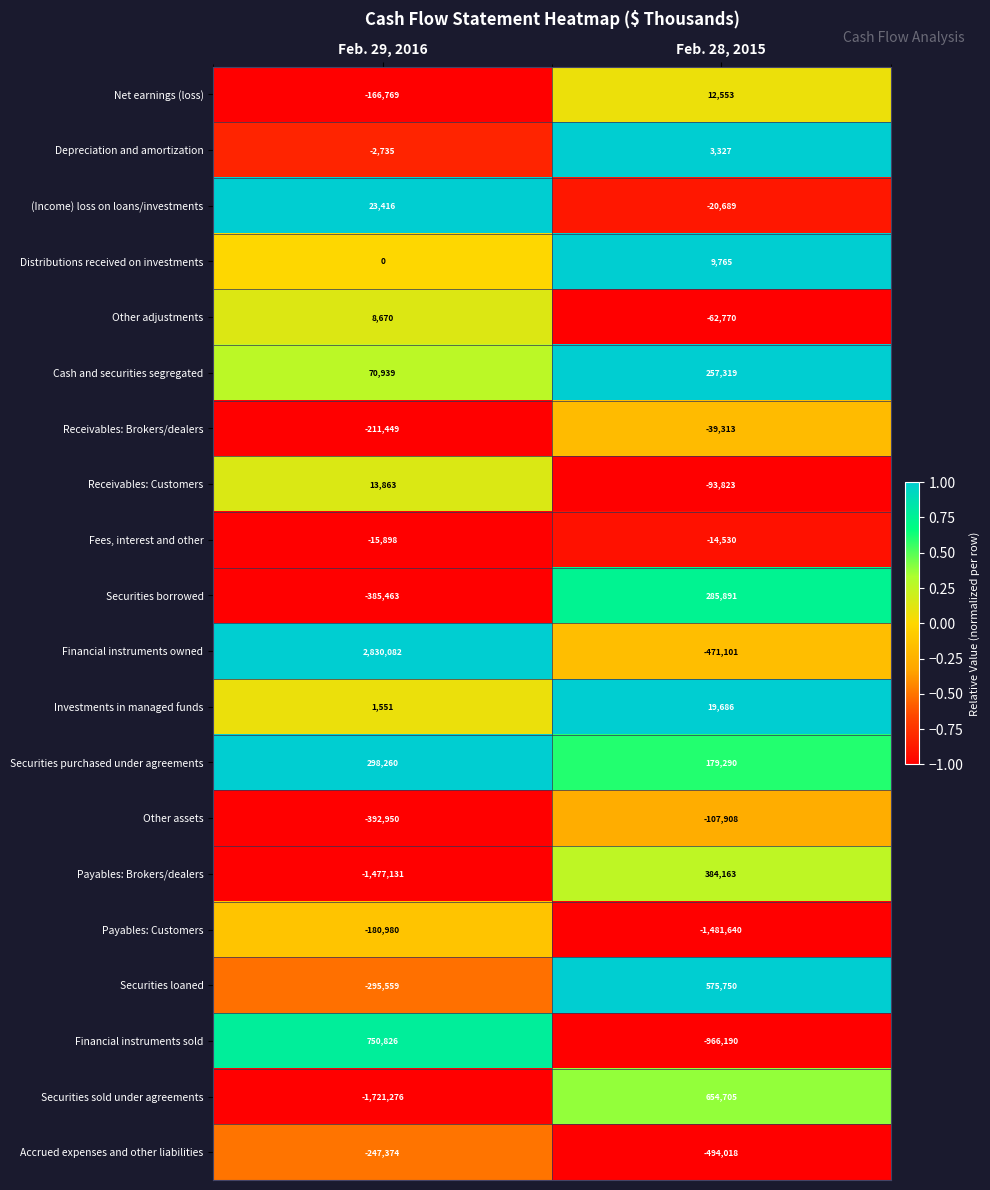

How many data points does each series have?

2